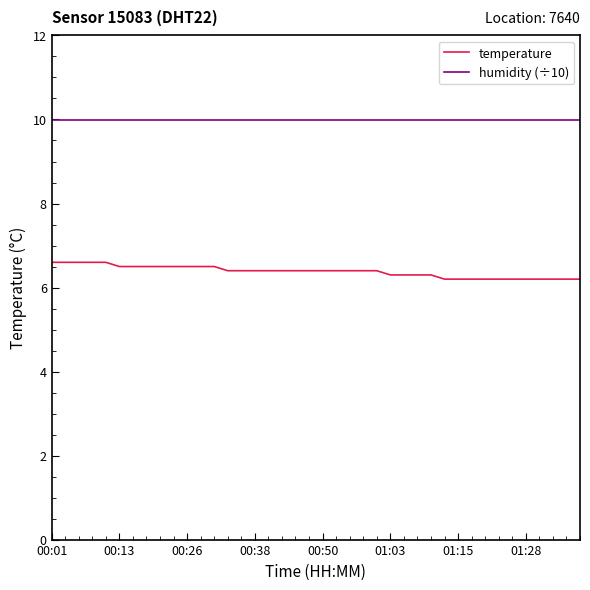

Reading left to right, what are all the values shown in this chart?

temperature: 6.6	6.6	6.6	6.6	6.6	6.5	6.5	6.5	6.5	6.5	6.5	6.5	6.5	6.4	6.4	6.4	6.4	6.4	6.4	6.4	6.4	6.4	6.4	6.4	6.4	6.3	6.3	6.3	6.3	6.2	6.2	6.2	6.2	6.2	6.2	6.2	6.2	6.2	6.2	6.2
humidity (÷10): 10.0	10.0	10.0	10.0	10.0	10.0	10.0	10.0	10.0	10.0	10.0	10.0	10.0	10.0	10.0	10.0	10.0	10.0	10.0	10.0	10.0	10.0	10.0	10.0	10.0	10.0	10.0	10.0	10.0	10.0	10.0	10.0	10.0	10.0	10.0	10.0	10.0	10.0	10.0	10.0